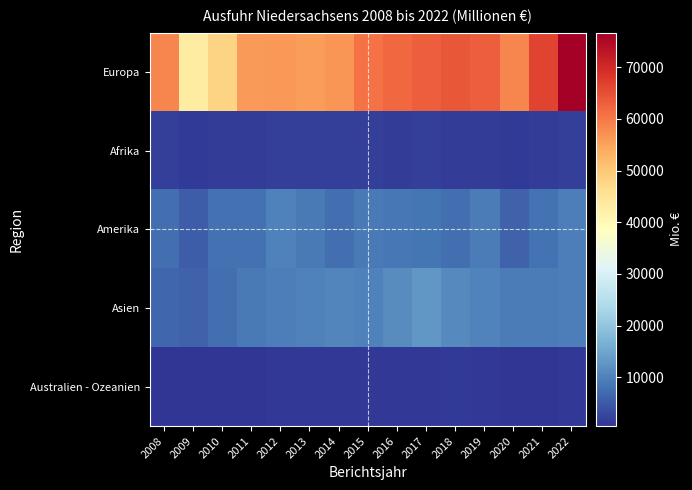

Rank the series by their maximum value, from highest to lowest.

Europa, Asien, Amerika, Afrika, Australien - Ozeanien